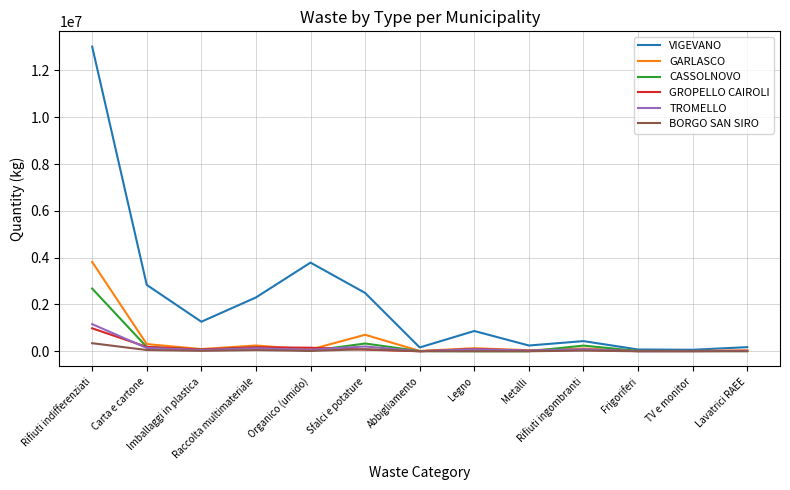

Which series has the largest range (max minus min)?

VIGEVANO